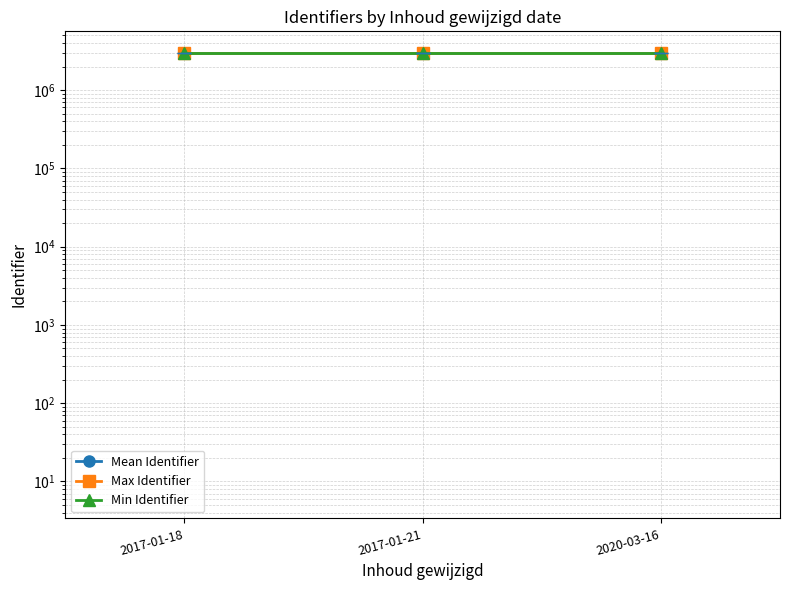

What is the lowest value of the Min Identifier series?

2938802.0